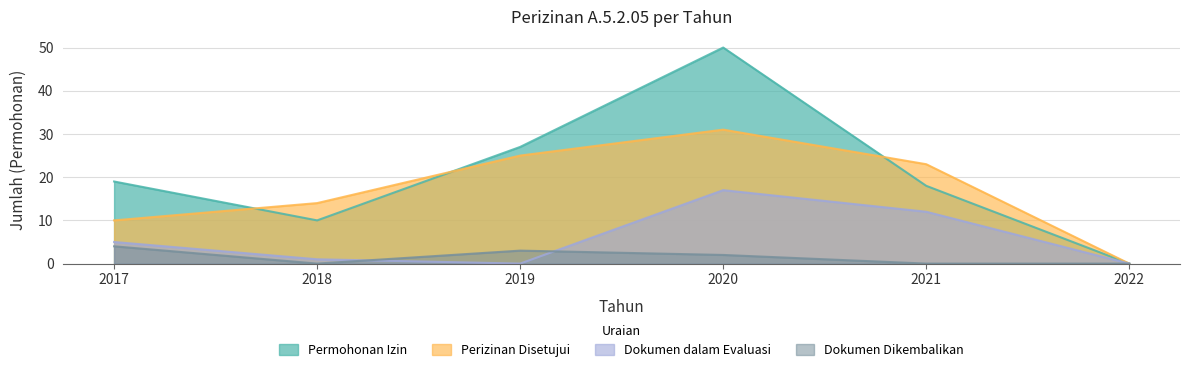

Reading left to right, list all the values displayed in this chart.

Permohonan Izin: 19	10	27	50	18	0
Perizinan Disetujui: 10	14	25	31	23	0
Dokumen dalam Evaluasi: 5	1	0	17	12	0
Dokumen Dikembalikan: 4	0	3	2	0	0